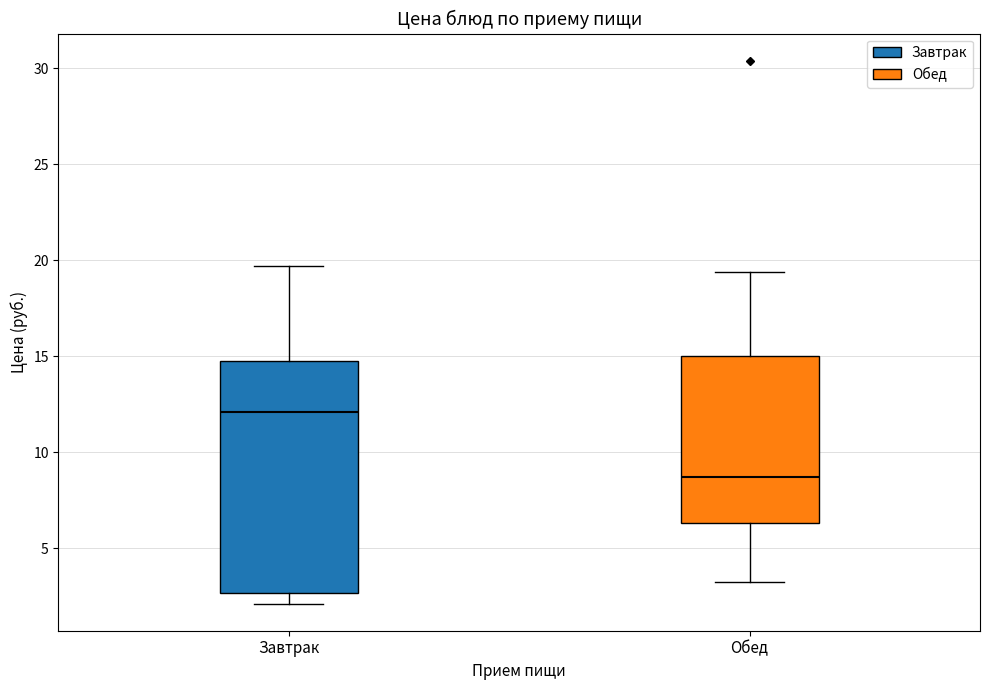

Reading left to right, read every box against the y-axis: the position of its median line, the range the box covers, and the ends of its whiskers. The values are not printed on the chart, so give them approximately, as read against the axis.

Завтрак: median 12.0, box 2.5 to 15.0, whiskers 2.0 to 19.5
Обед: median 8.5, box 6.5 to 15.0, whiskers 3.0 to 19.5